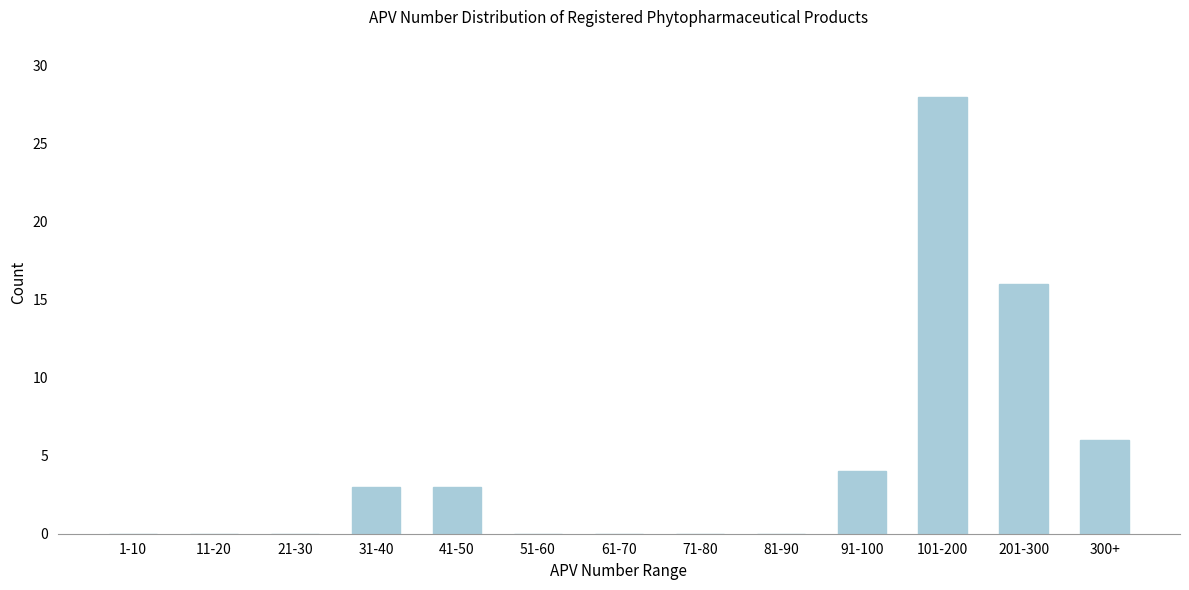

Reading left to right, extract all data points from this chart.

1-10=0	11-20=0	21-30=0	31-40=3	41-50=3	51-60=0	61-70=0	71-80=0	81-90=0	91-100=4	101-200=28	201-300=16	300+=6